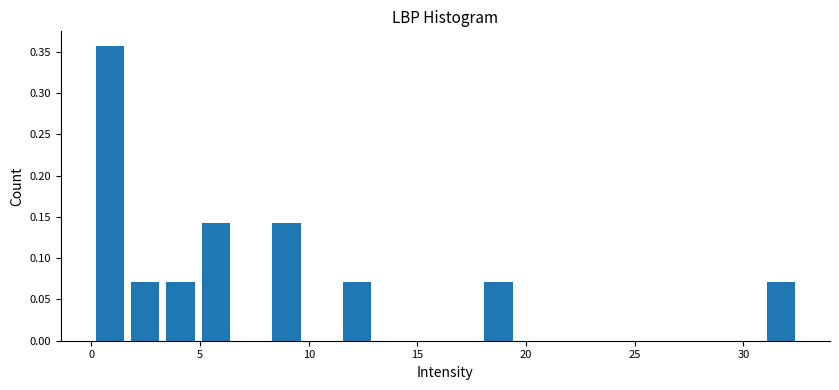

Read against the x-axis, roughly where is the centre of the tallest bar?

1.0